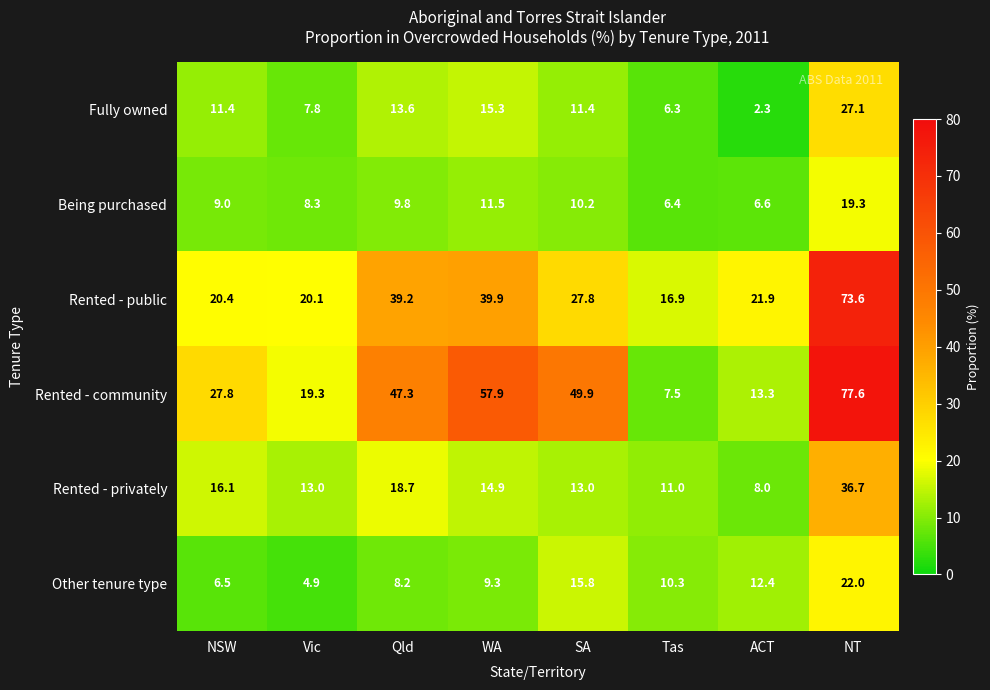

What is the difference between the Rented - community values at NSW and Vic?

8.5